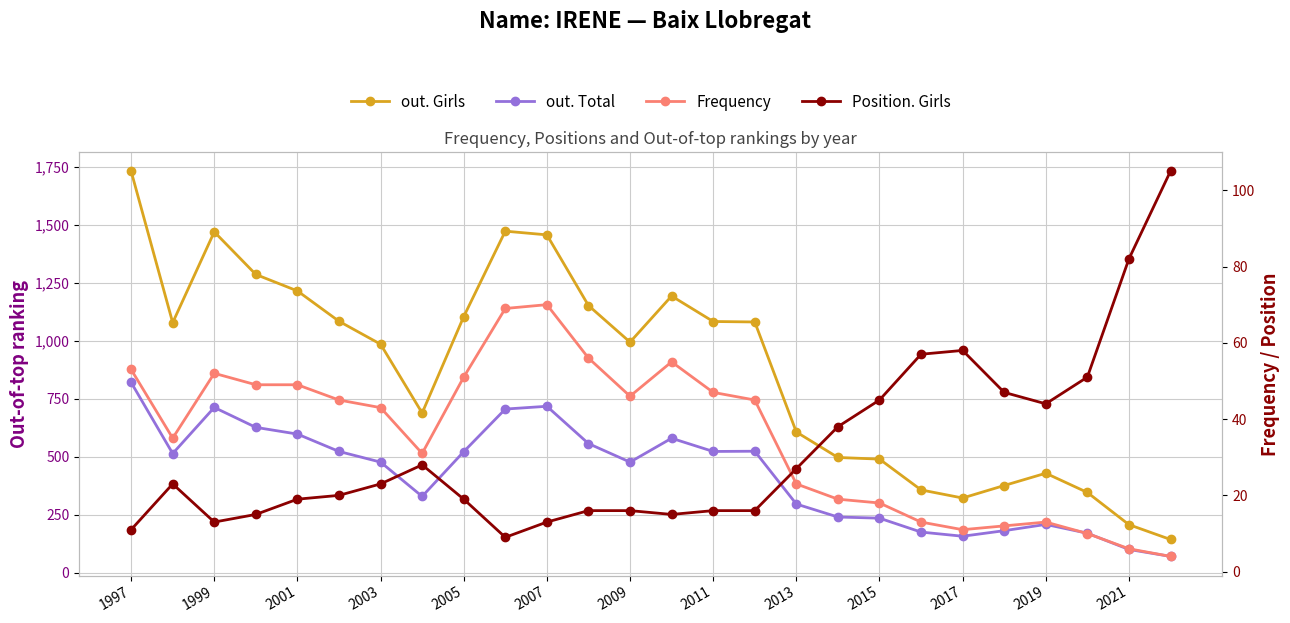

Which label corresponds to the largest value in the chart?

1997